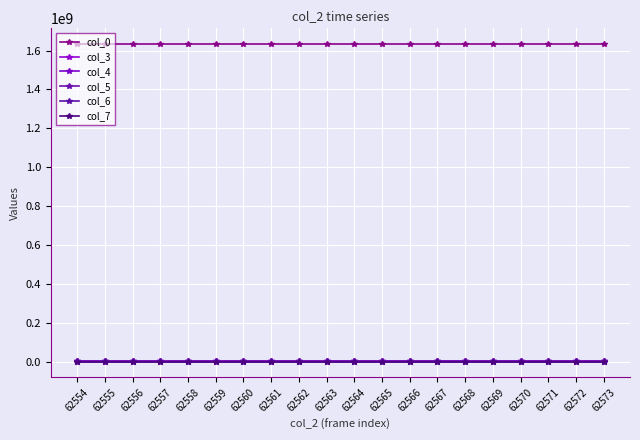

How many data points in col_7 are less than 6?

8